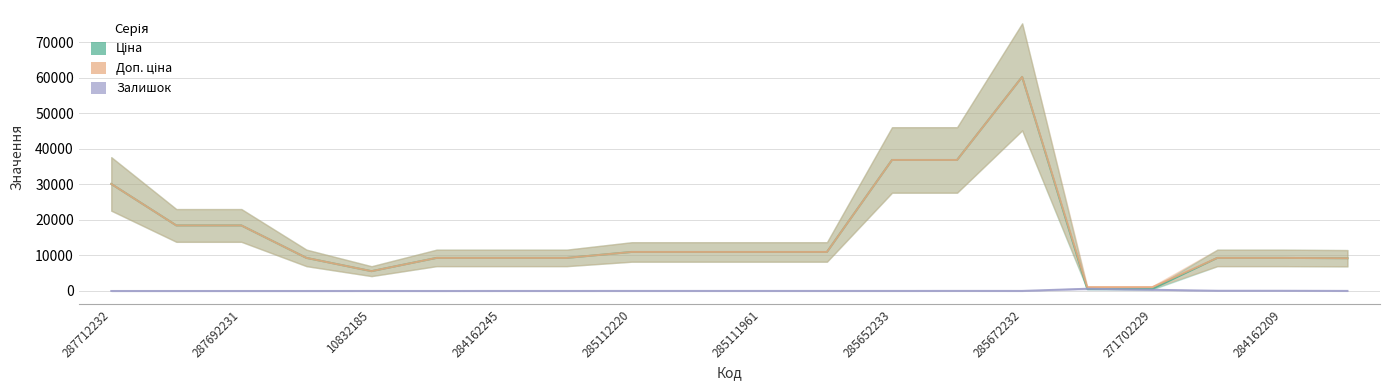

What are all the series names shown in the legend?

Ціна, Доп. ціна, Залишок